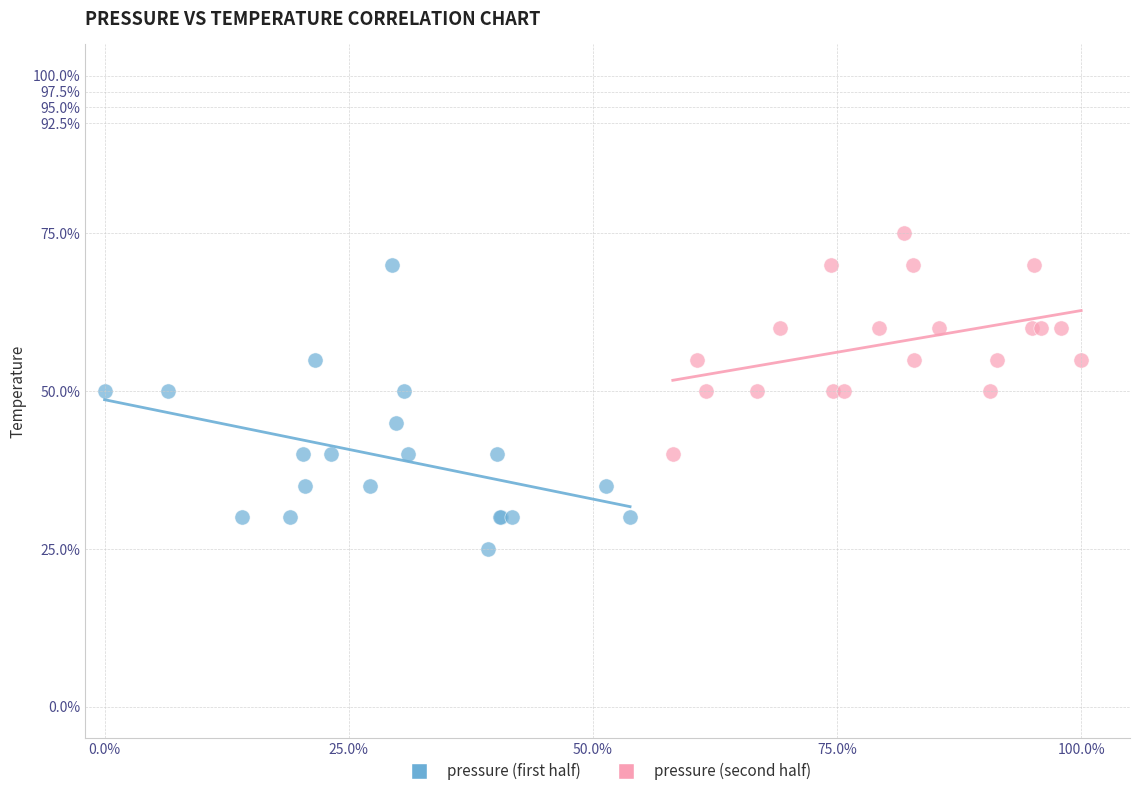

Which series has the widest spread of Y values?

pressure (first half)